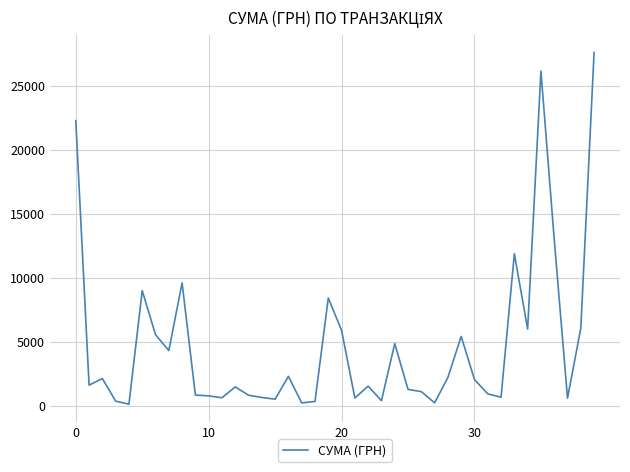

What is the maximum value shown in the chart?

27588.9